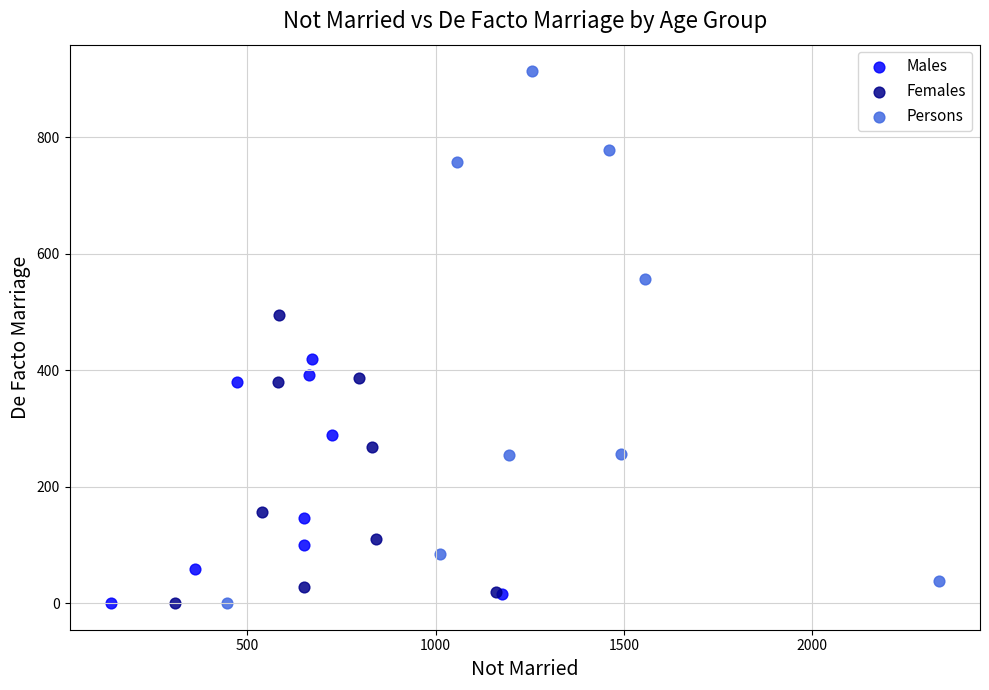

Which series has the largest Y range (max minus min)?

Persons